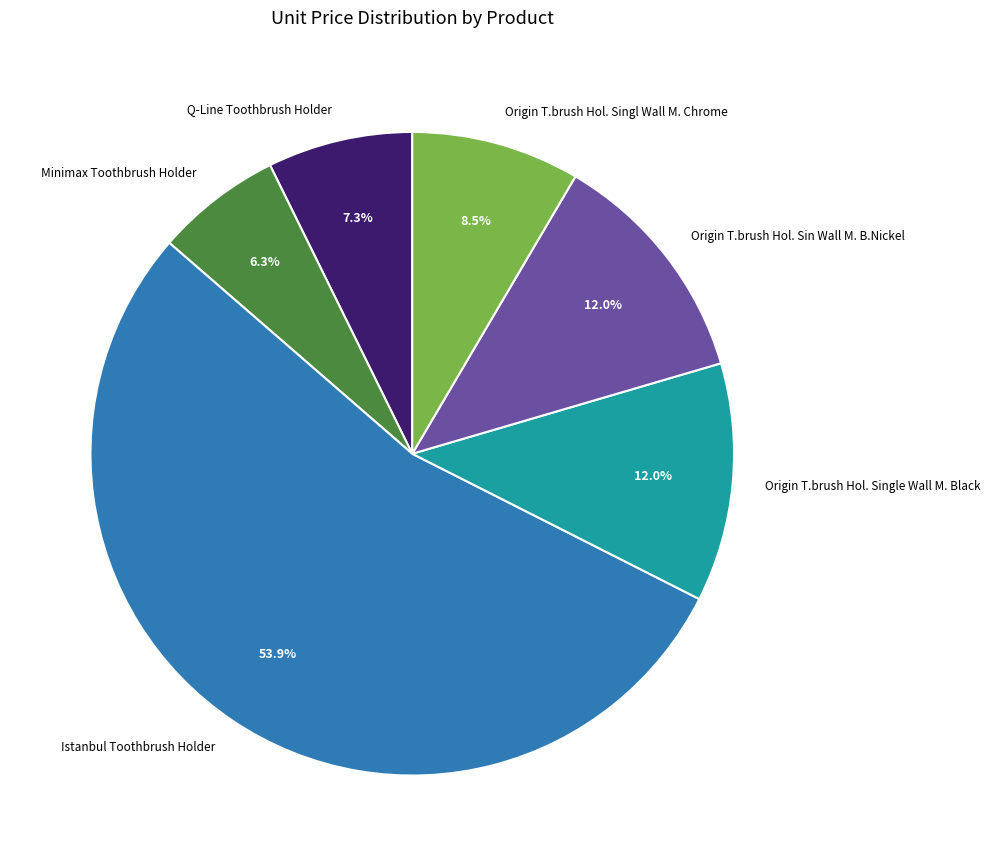

To the nearest percent, what is the difference between the largest and smallest slice percentages?

48%